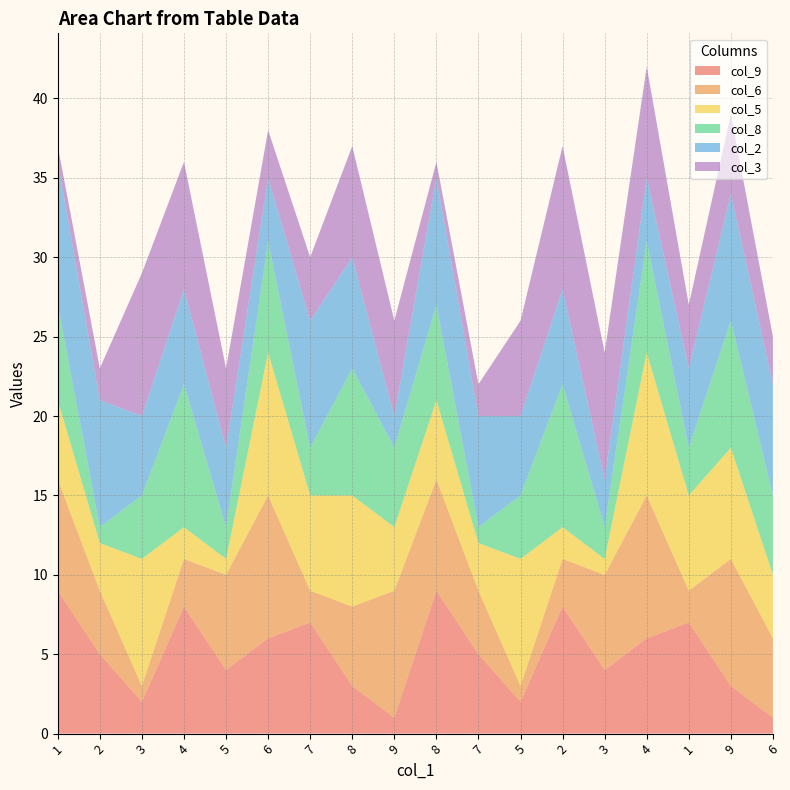

Reading left to right, list all the values displayed in this chart.

col_9: 9	5	2	8	4	6	7	3	1	9	5	2	8	4	6	7	3	1
col_6: 7	4	1	3	6	9	2	5	8	7	4	1	3	6	9	2	8	5
col_5: 5	3	8	2	1	9	6	7	4	5	3	8	2	1	9	6	7	4
col_8: 6	1	4	9	2	7	3	8	5	6	1	4	9	2	7	3	8	5
col_2: 9	8	5	6	5	4	8	7	2	8	7	5	6	3	4	5	8	7
col_3: 1	2	9	8	5	3	4	7	6	1	2	6	9	8	7	4	5	3